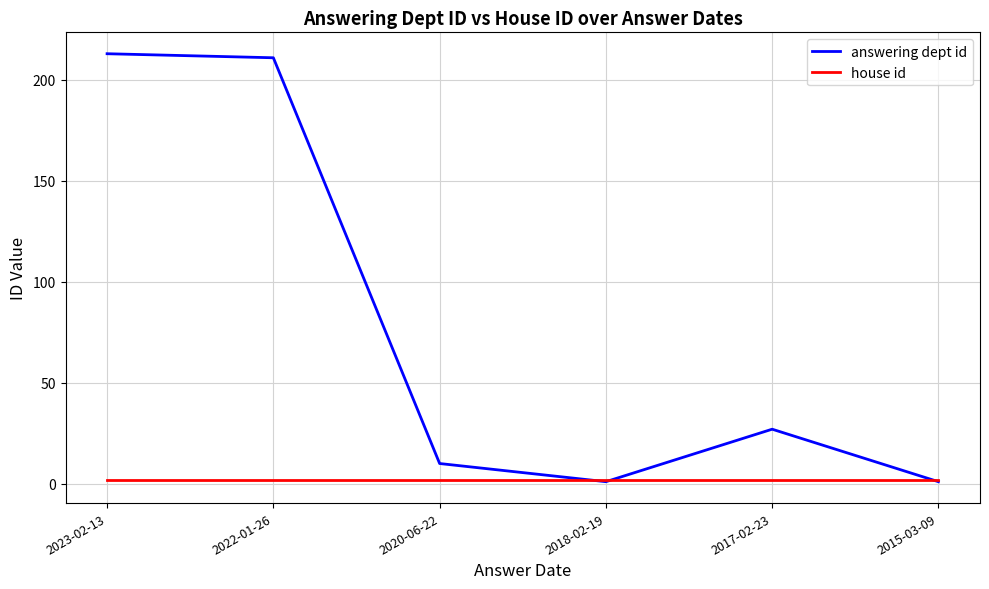

Rank the series by their average value, from lowest to highest.

house id, answering dept id